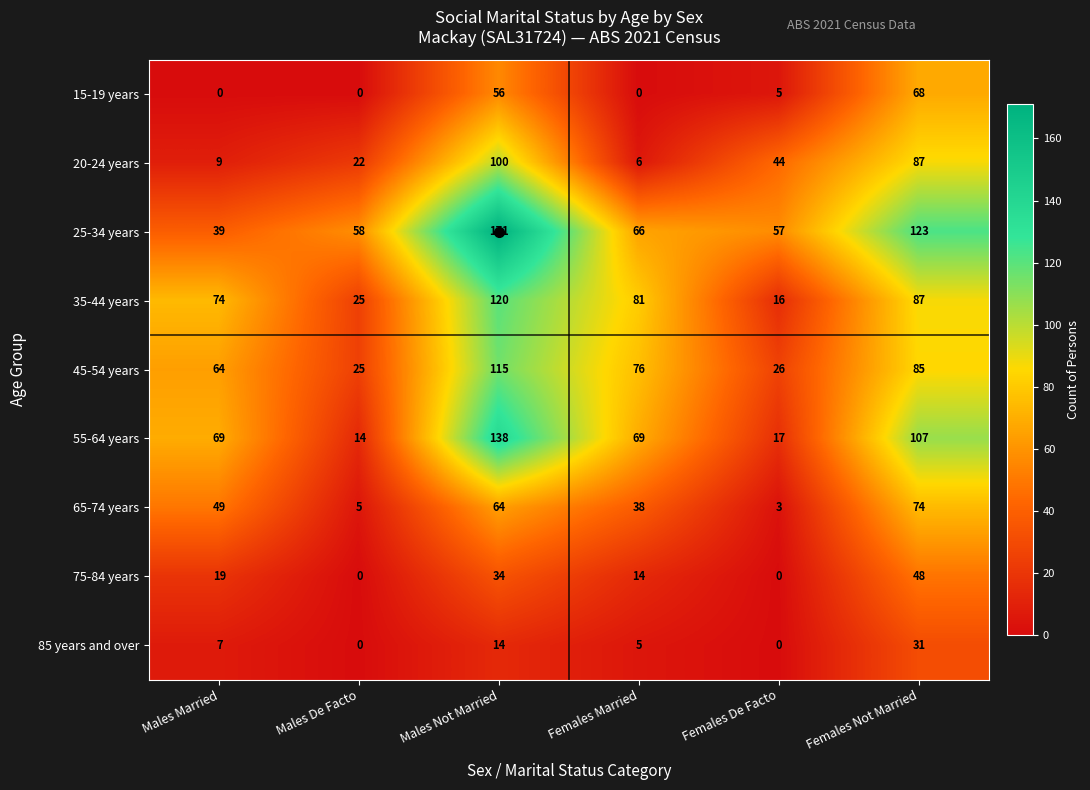

At which category is the sum across all series the highest?

Males Not Married